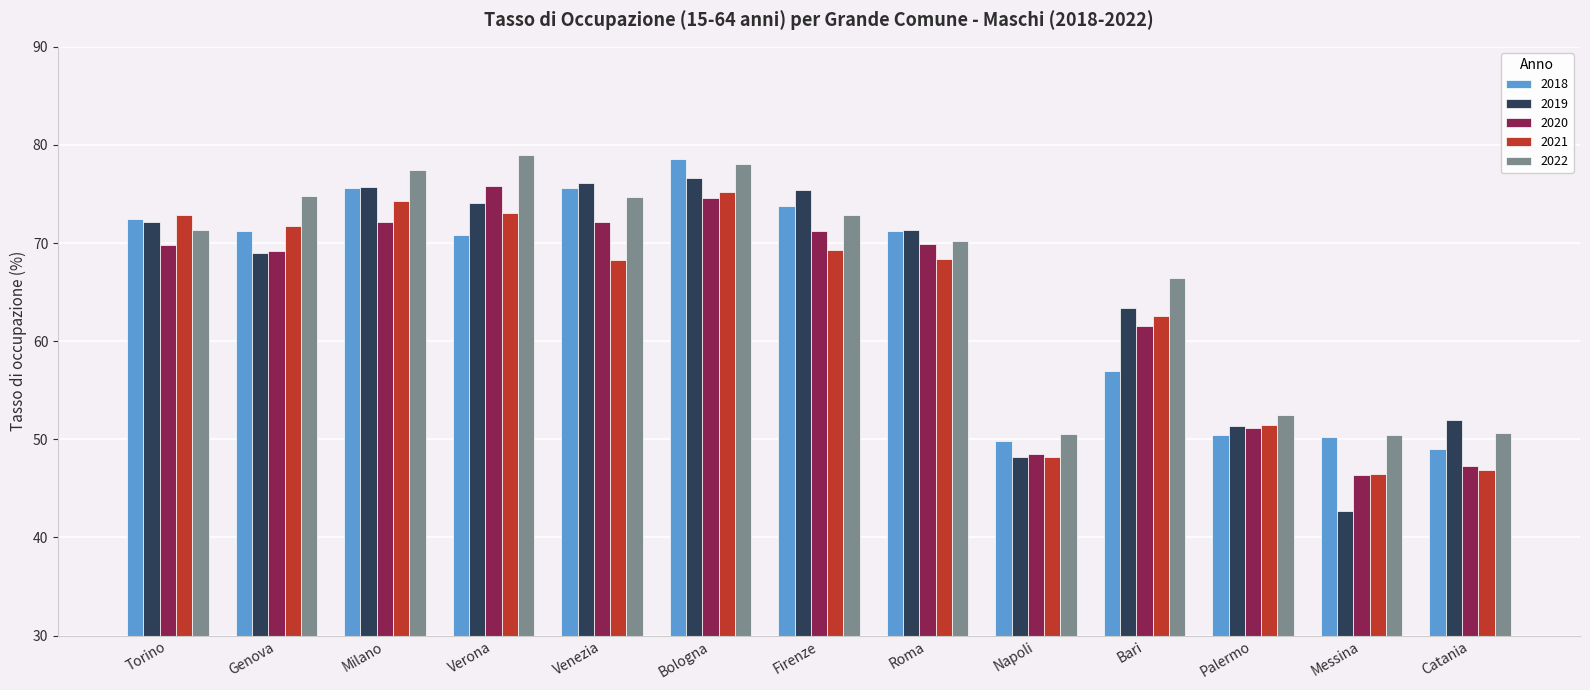

What is the average value of the 2019 series?

65.2